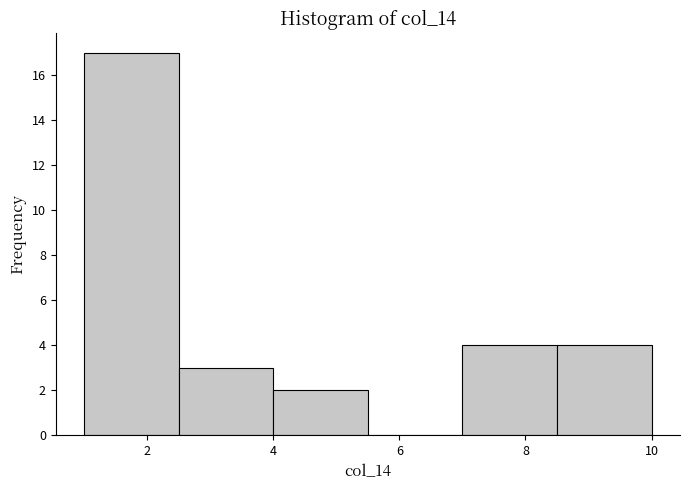

What is the height of the bar covering 4.0 to 5.5 on the x-axis? Neither the bar edges nor the heights are printed on the chart, so give them approximately, as read against the axes.

2